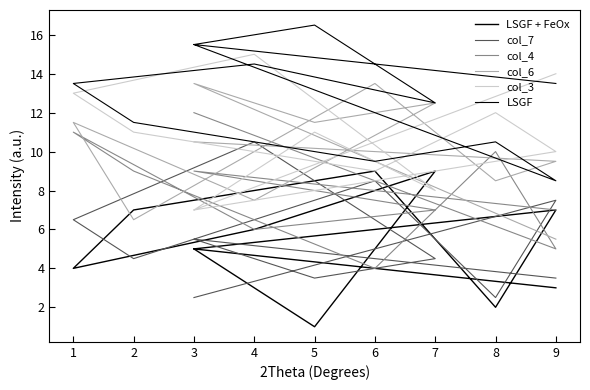

What is the total value across all series at 7?

53.5